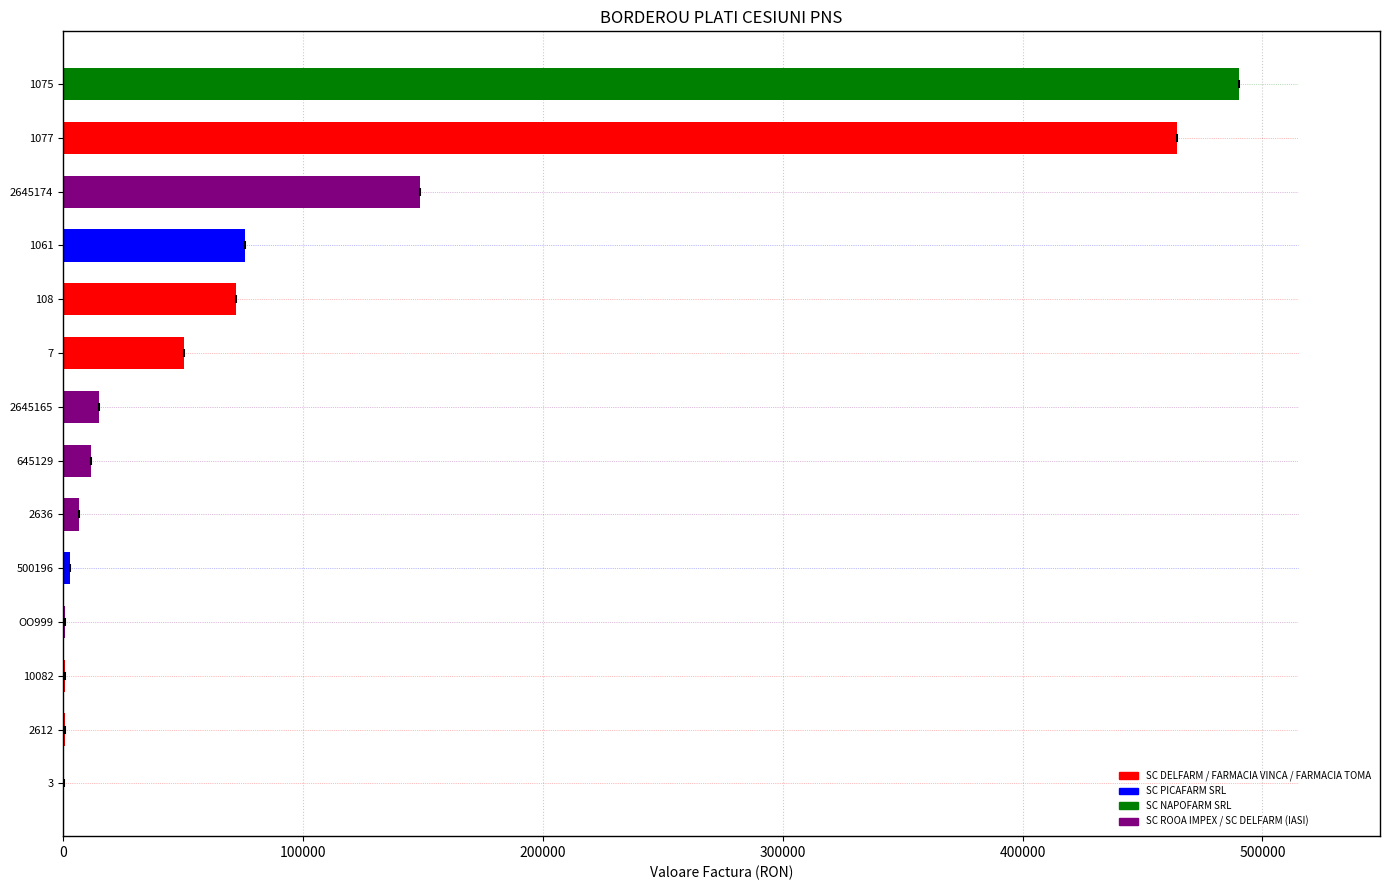

What is the sum of all values?

1340316.9